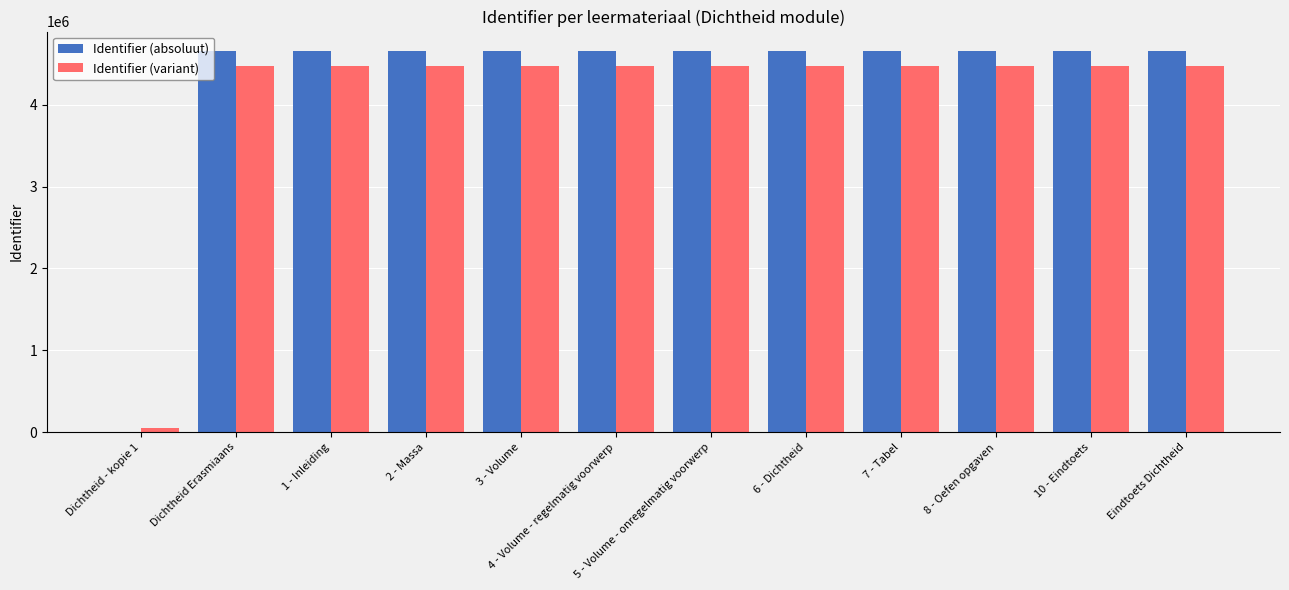

What is the sum of all Identifier (absoluut) values?

51295639.0